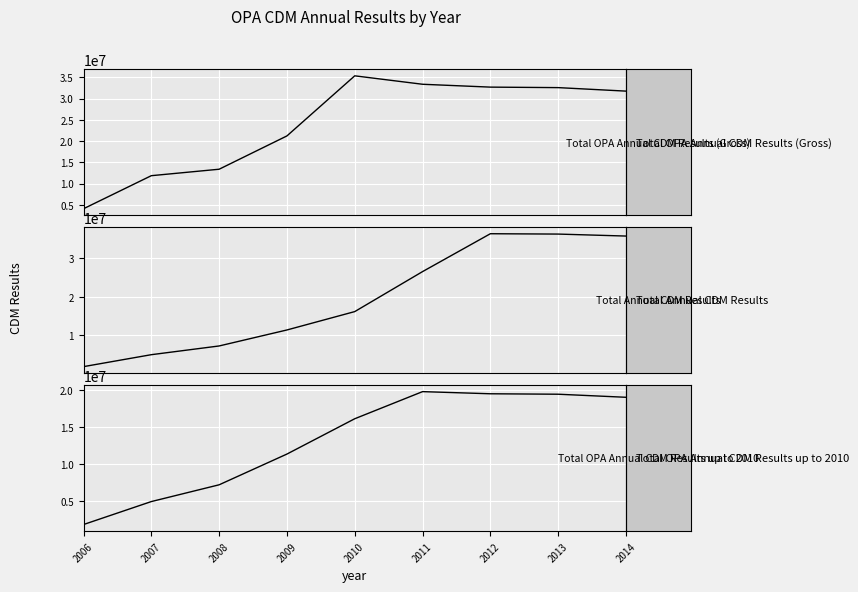

List the series in order of their overall mean, lowest first.

Total OPA Annual CDM Results up to 2010, Total Annual CDM Results, Total OPA Annual CDM Results (Gross)